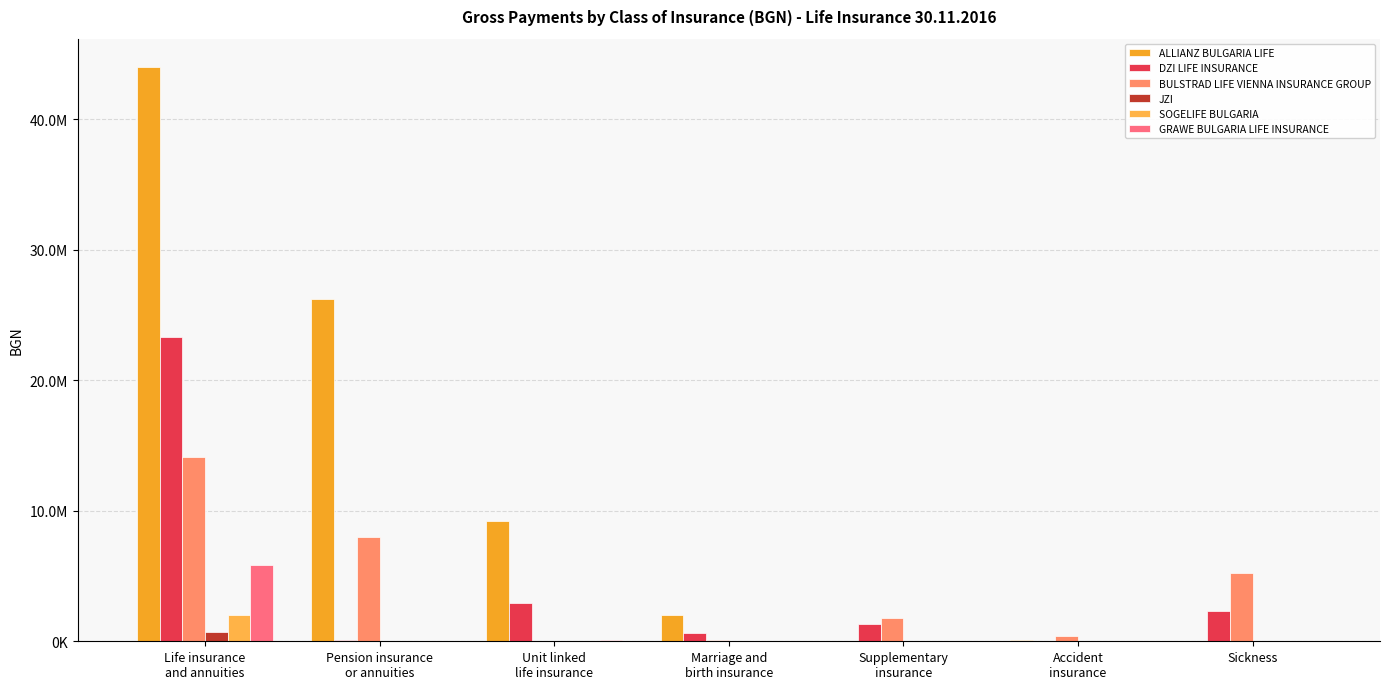

Which series changed the most between Life insurance
and annuities and Unit linked
life insurance?

ALLIANZ BULGARIA LIFE